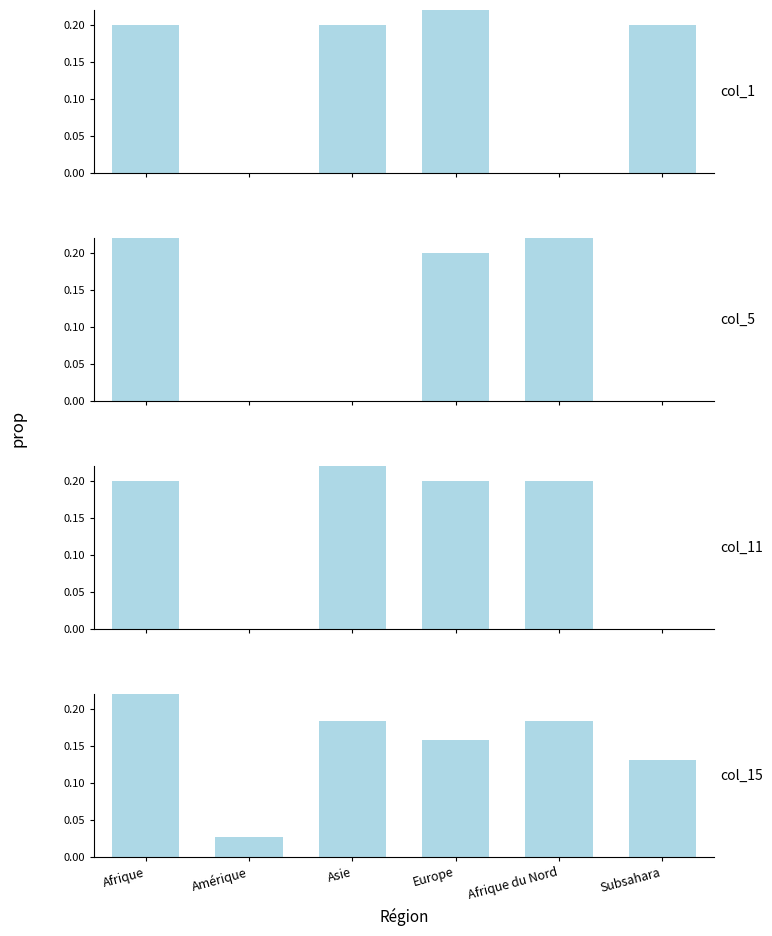

What is the sum of the Nouvelles dem. (col_1) values at Afrique and Subsahara?

0.4